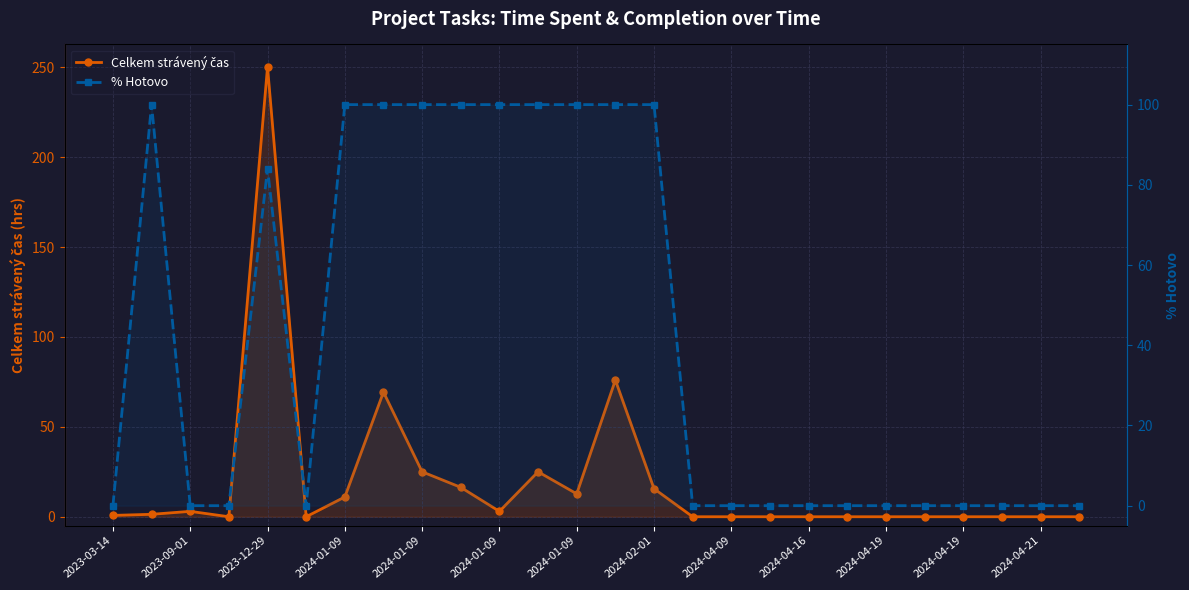

How many lines are shown in the chart?

2